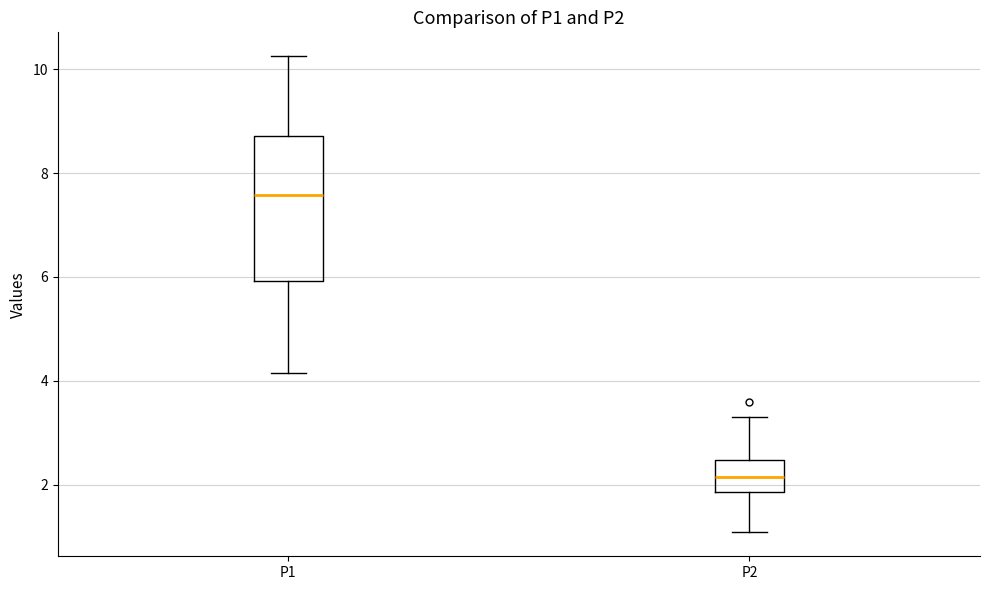

Where does the median line of the box for P1 sit on the y-axis? The values are not printed on the chart, so give them approximately, as read against the axis.

7.6